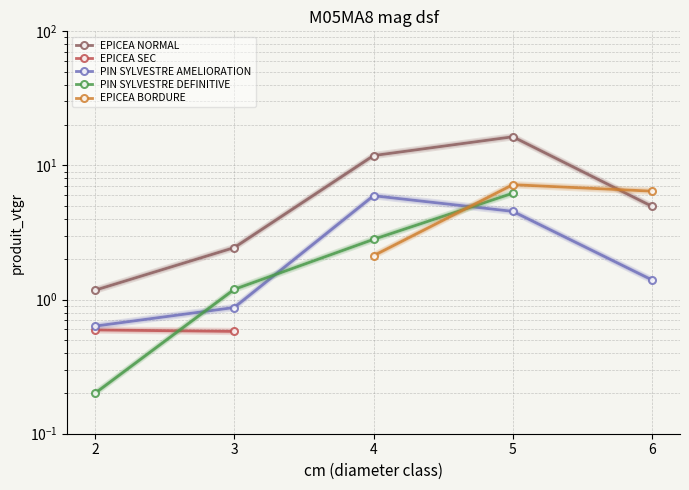

How many distinct data groups are displayed?

5